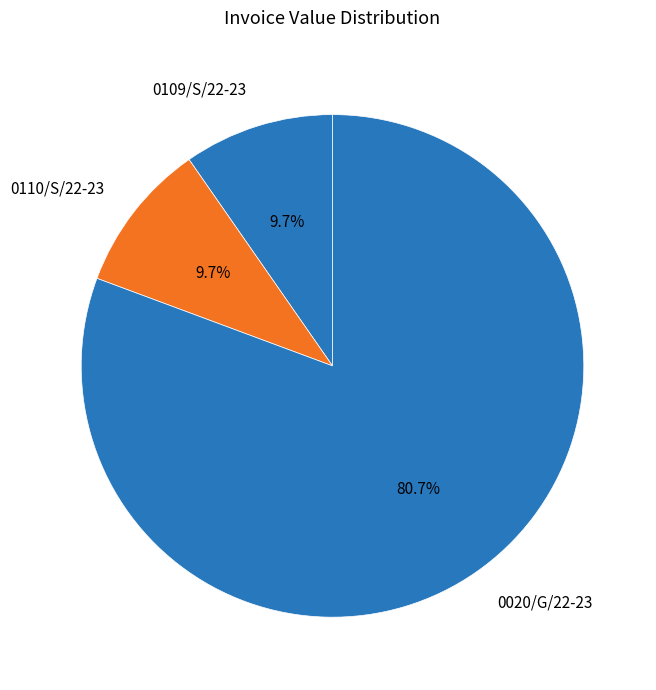

How much of the chart is everything except 0109/S/22-23?

90.3%